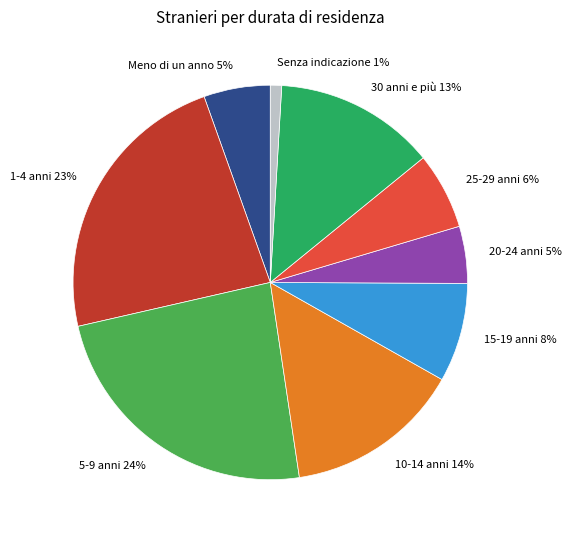

Which has a higher value, 25-29 anni or Senza indicazione?

25-29 anni